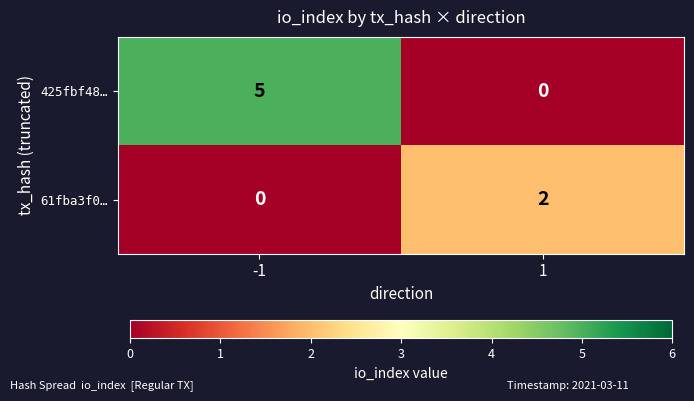

Is it true that 61fba3f0… equals 1 at 1?

False